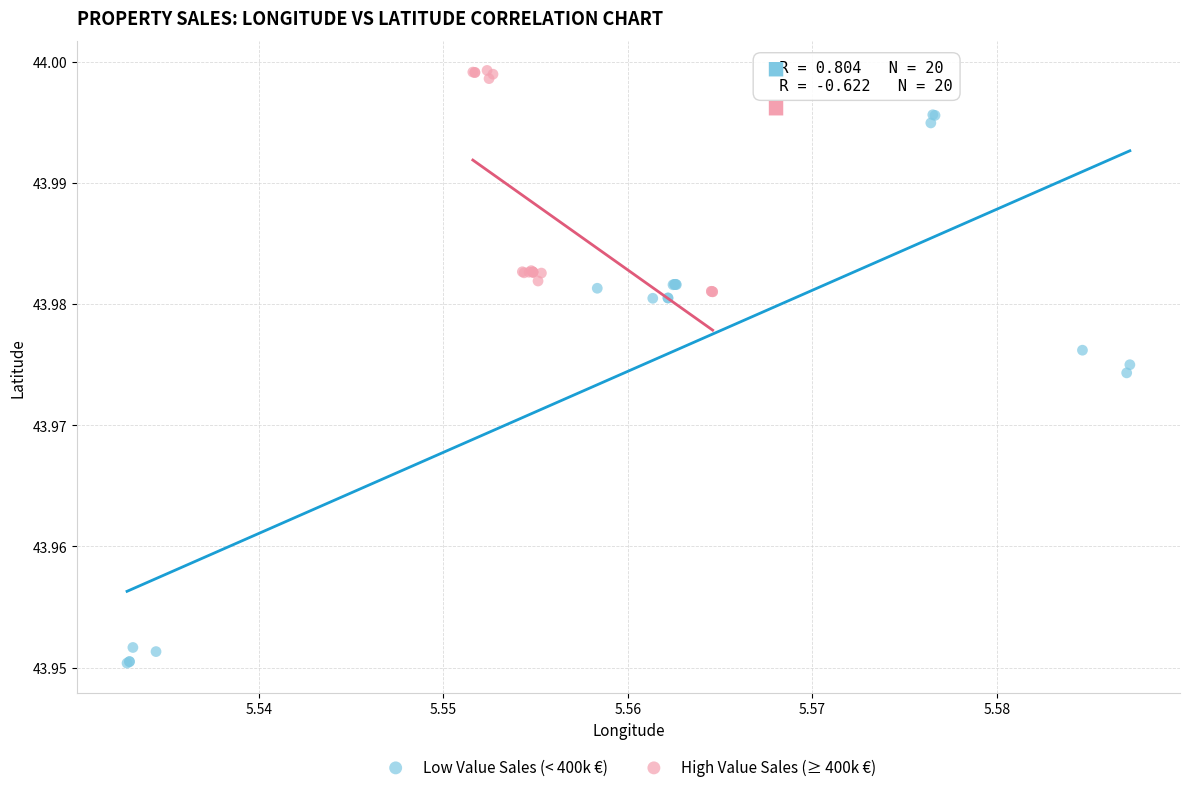

Which series contains the highest Y value?

High Value Sales (≥ 400k €)